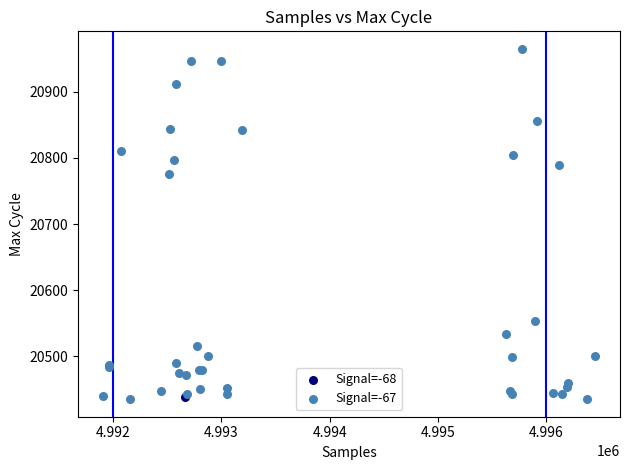

What are all the series names shown in the legend?

Signal=-68, Signal=-67